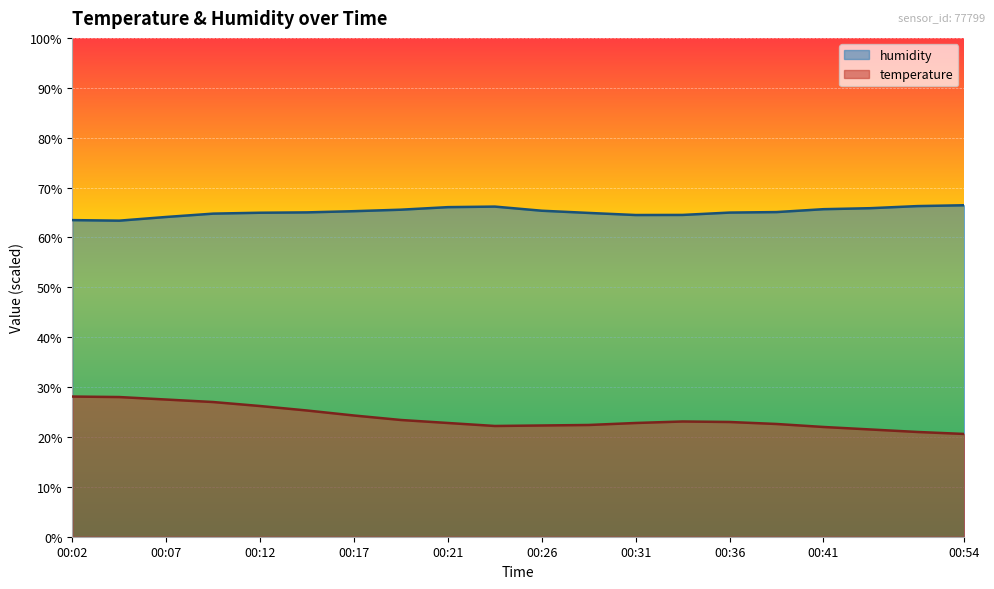

Reading left to right, transcribe all the data shown in this chart.

temperature: 28.1	28.0	27.5	27.0	26.2	25.3	24.3	23.4	22.8	22.2	22.3	22.4	22.8	23.1	23.0	22.6	22.0	21.5	21.0	20.6
humidity: 63.5	63.4	64.1	64.8	65.0	65.0	65.3	65.6	66.1	66.2	65.3	64.9	64.5	64.5	65.0	65.1	65.7	65.9	66.3	66.5